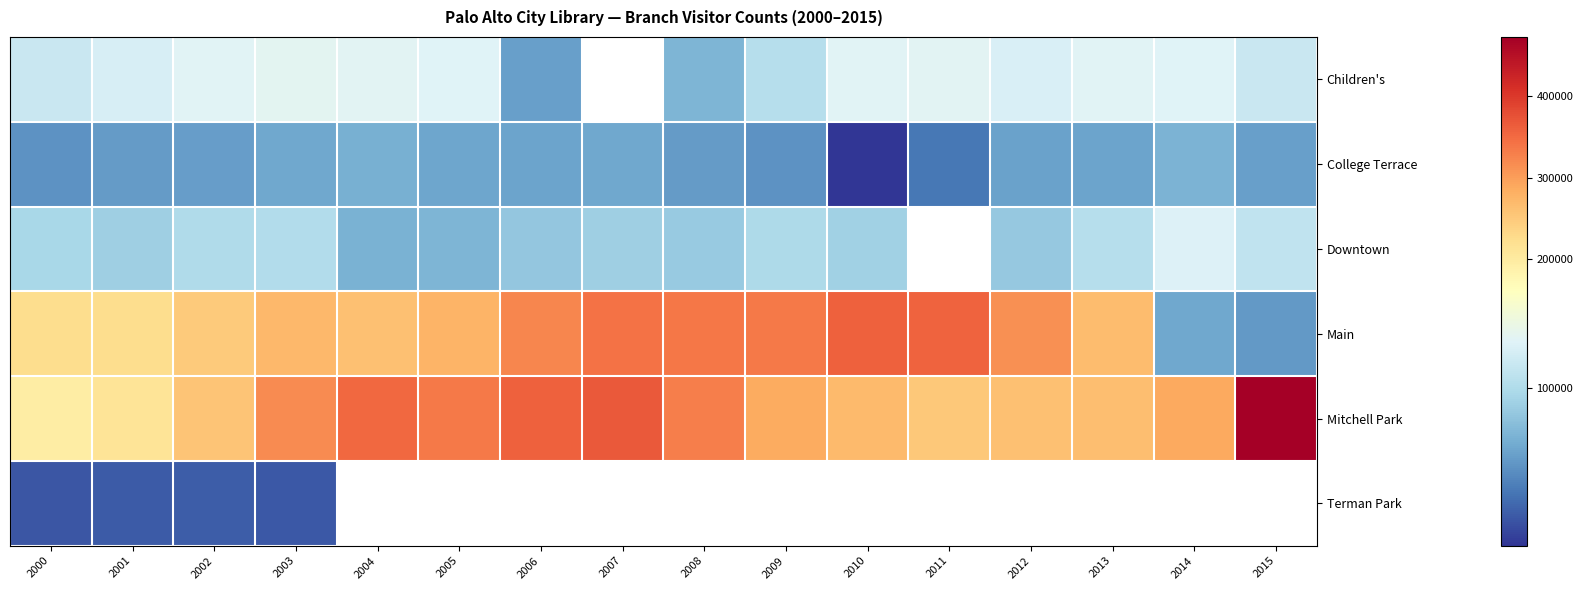

Is it true that College Terrace equals 63081.0 at 2007?

True